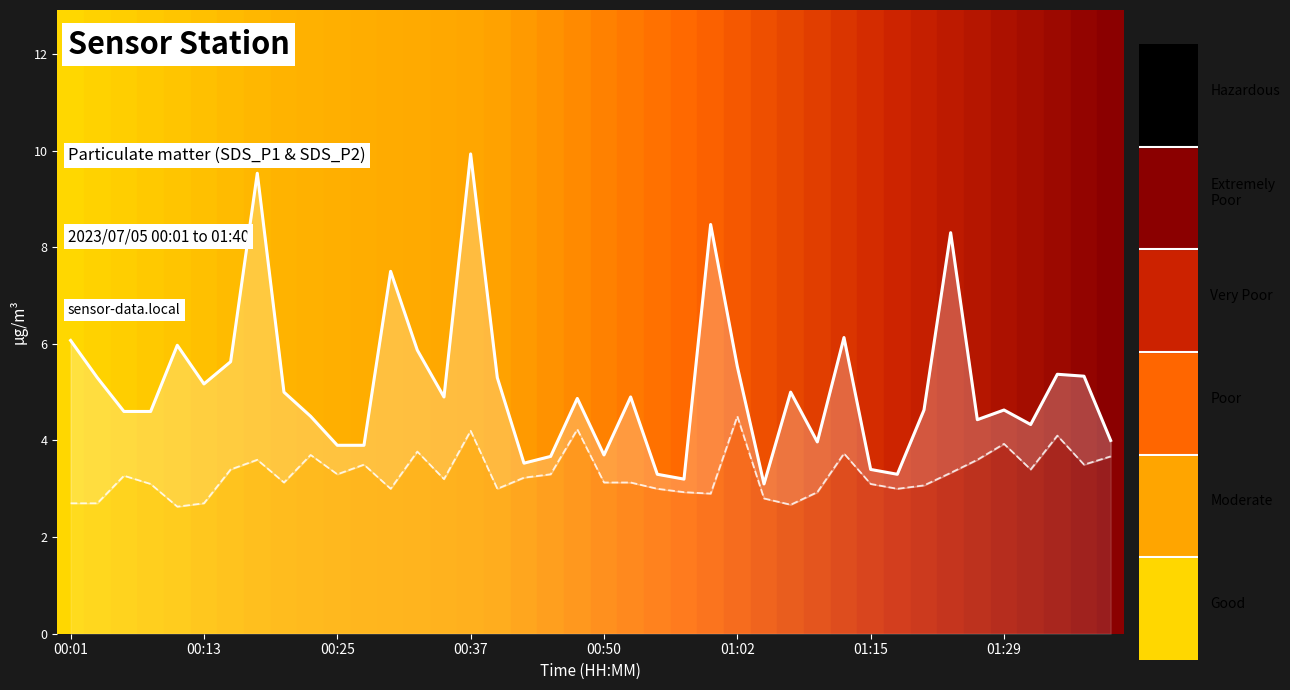

Between 32 and 39, which is larger?

32